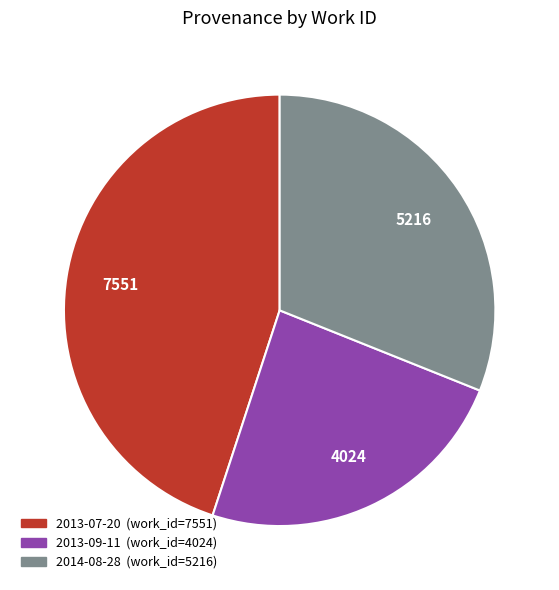

Is there any slice that represents more than half of the pie?

No